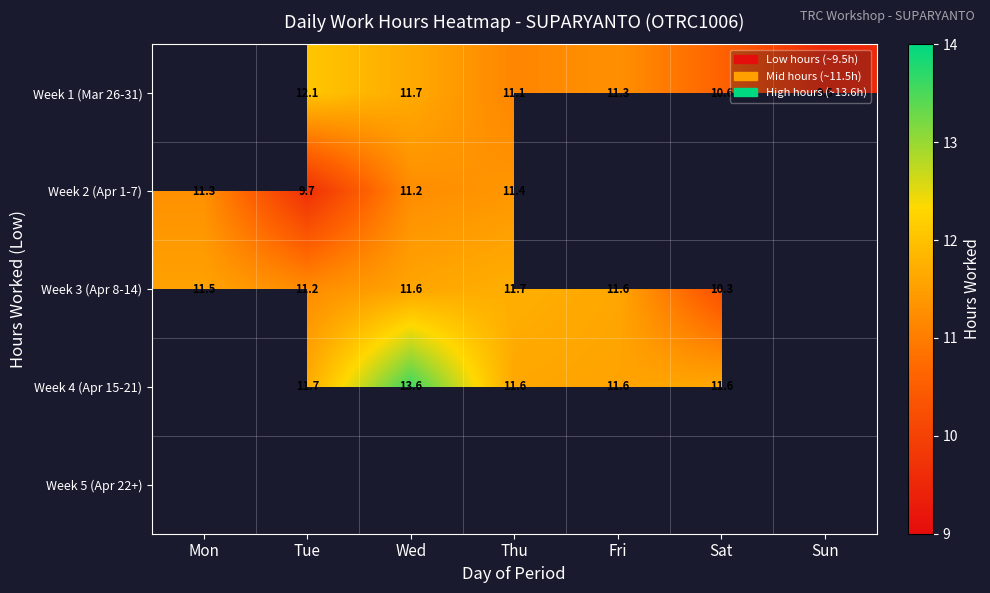

At which label does Week 2 (Apr 1-7) first exceed 11?

Mon